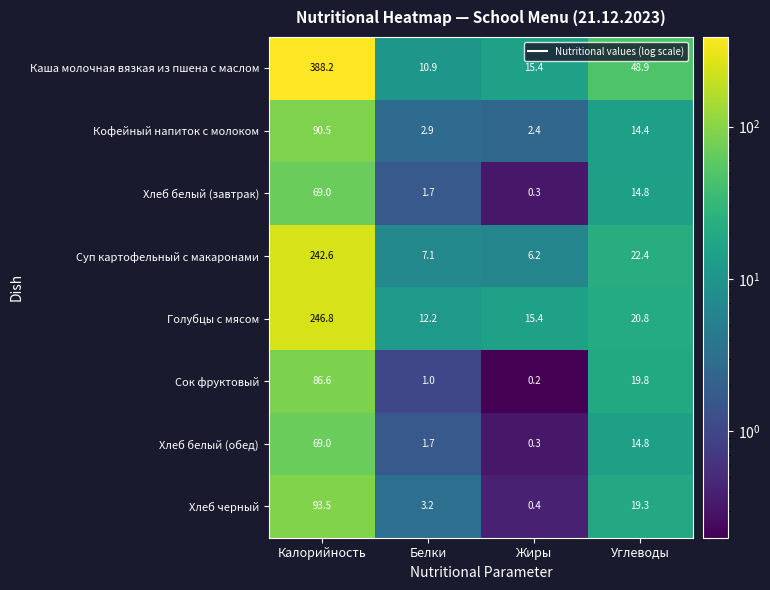

What is the sum of the Хлеб черный values at Жиры and Углеводы?

19.7